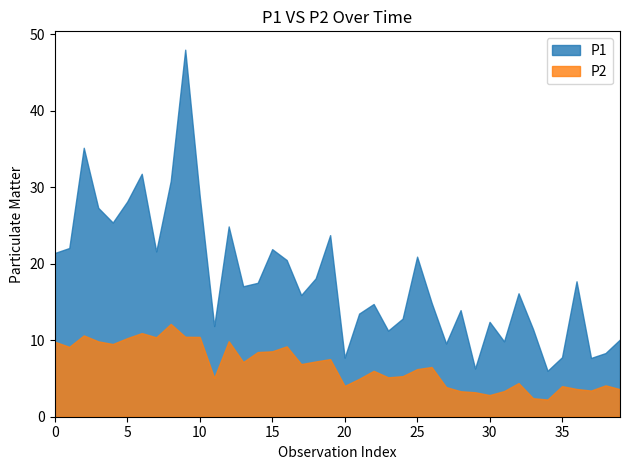

True or false: P1 has a value of 31.8 at 6.

True